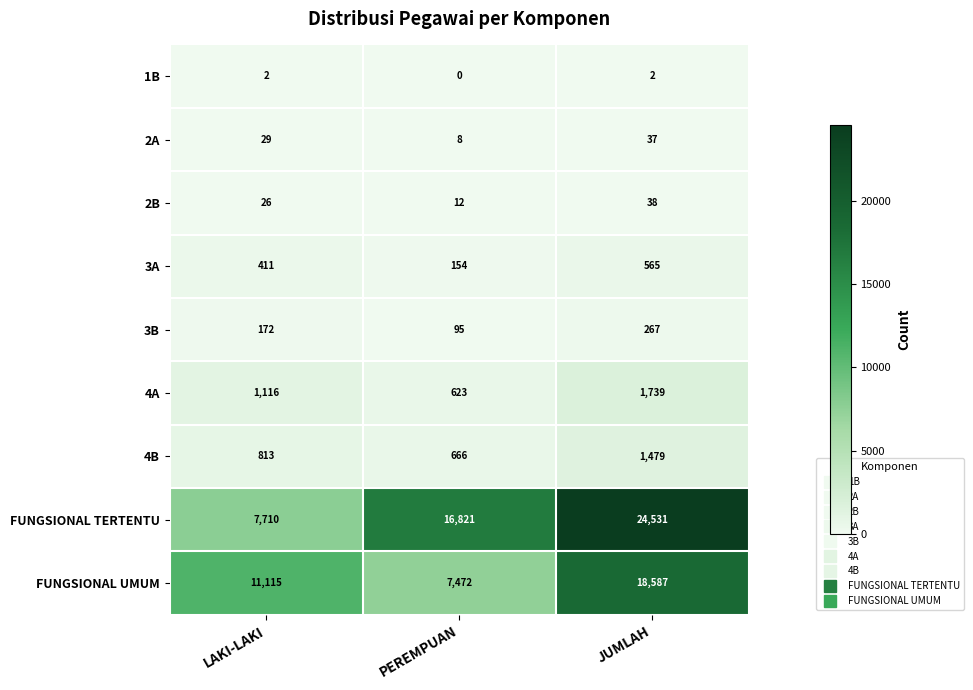

At which category is the sum across all series the highest?

JUMLAH